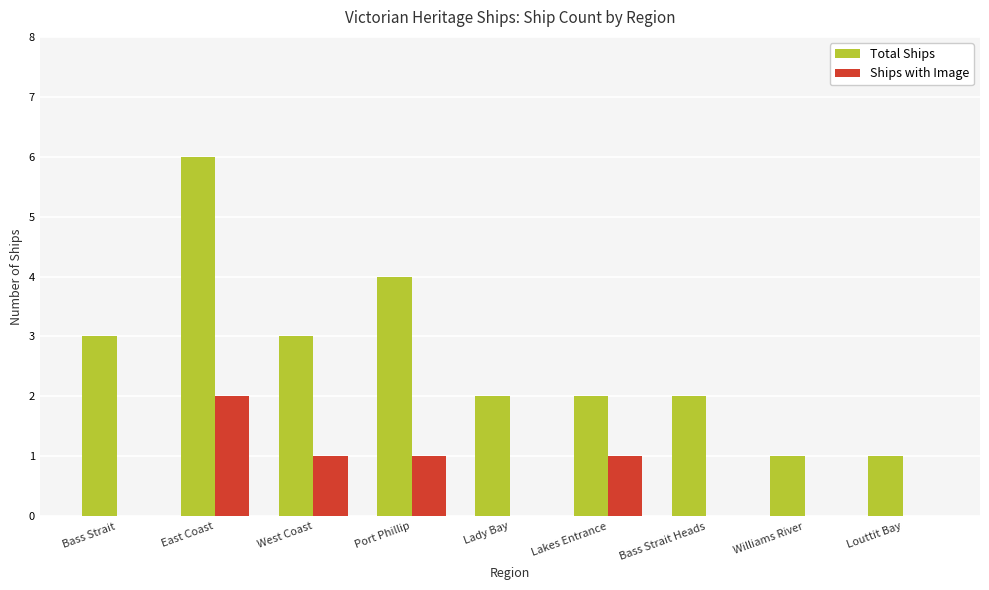

The value of Ships with Image at Louttit Bay is 0. True or false?

True